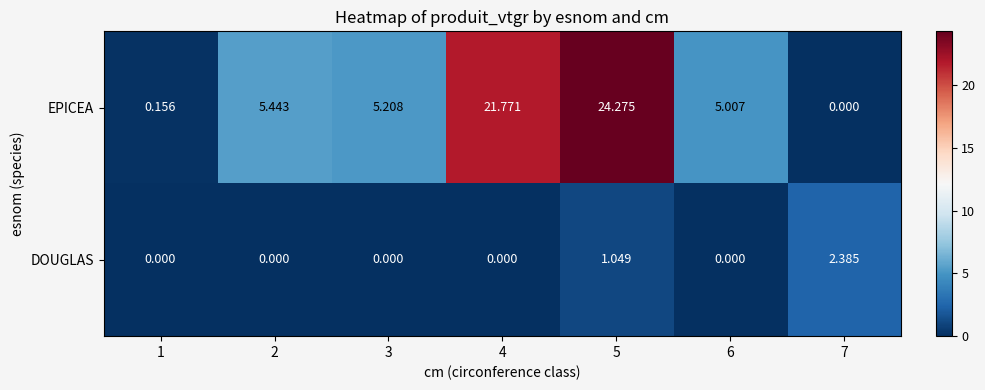

At which category is the sum across all series the highest?

5